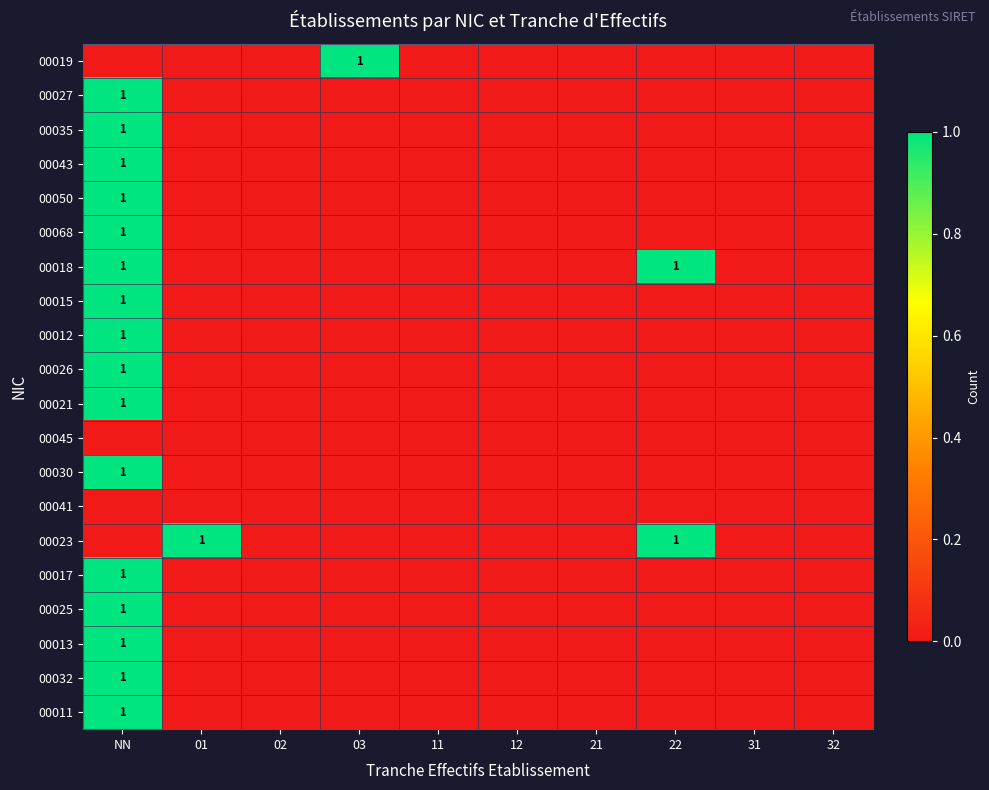

The value of 00026 at NN is 1. True or false?

True